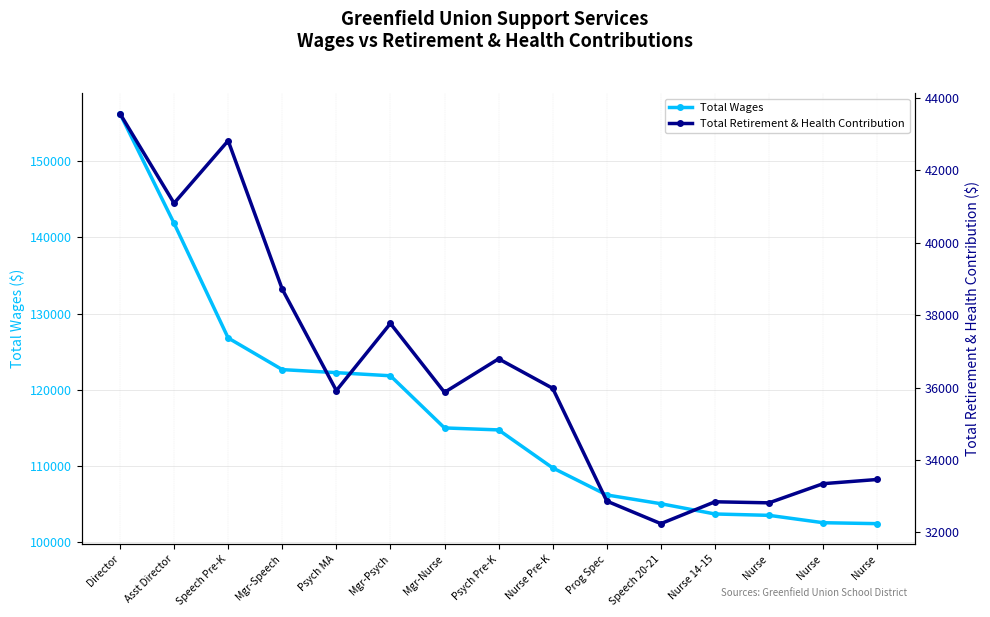

True or false: Total Retirement & Health Contribution and Total Wages cross at least once.

False